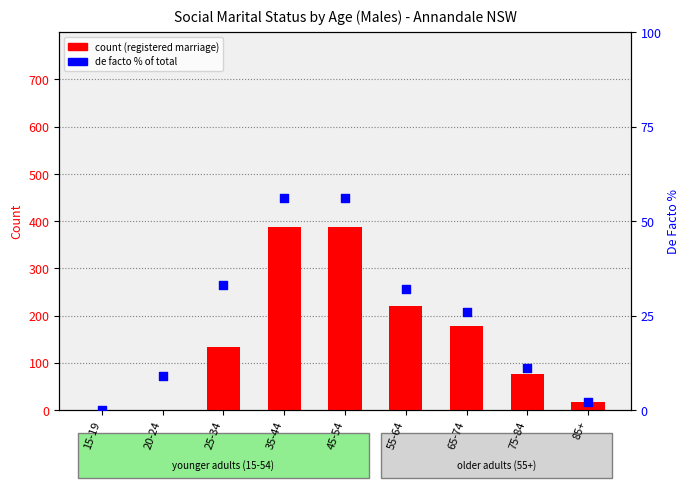

Is the value of Registered marriage count at 20-24 greater than the value of De facto % of total at 55-64?

No